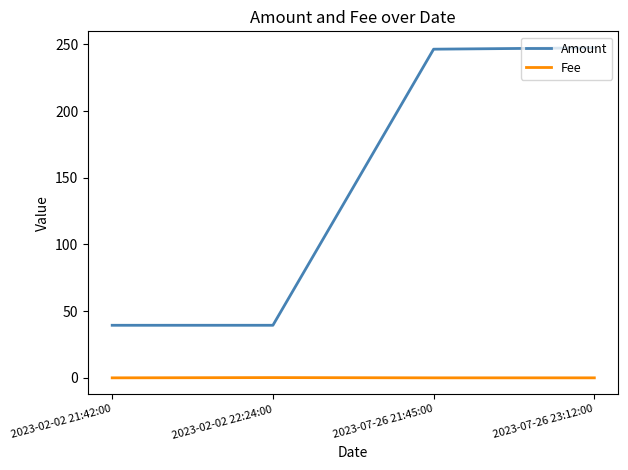

Between 2023-02-02 22:24:00 and 2023-07-26 21:45:00, which series saw the biggest shift?

Amount